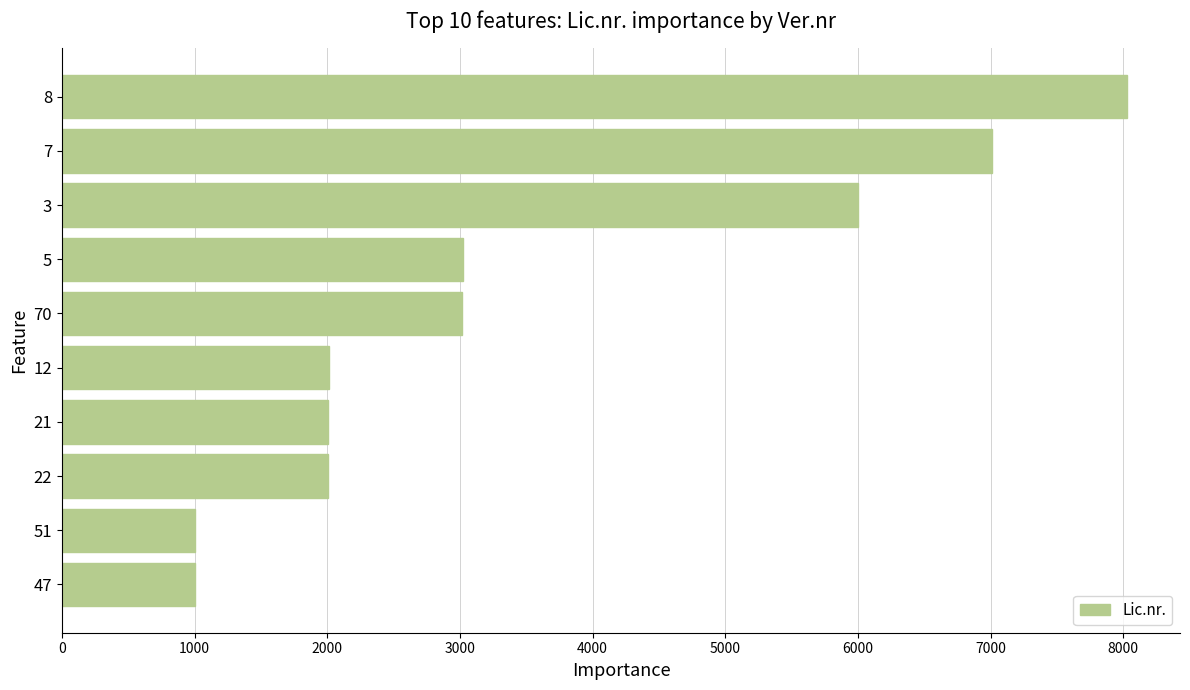

What is the change in value from 22 to 51?

-999